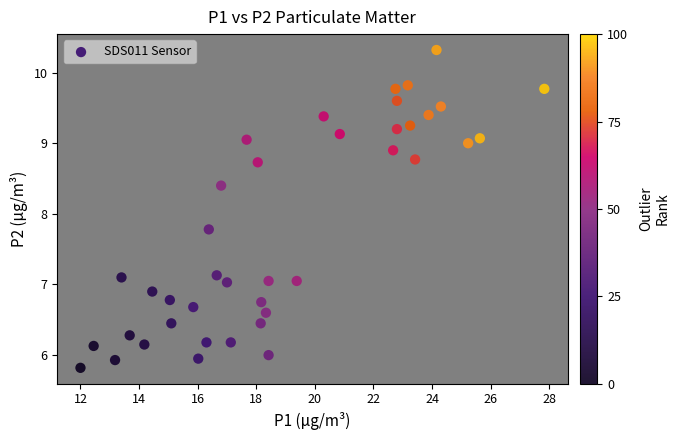

What is the range of X values (max minus min)?

15.8